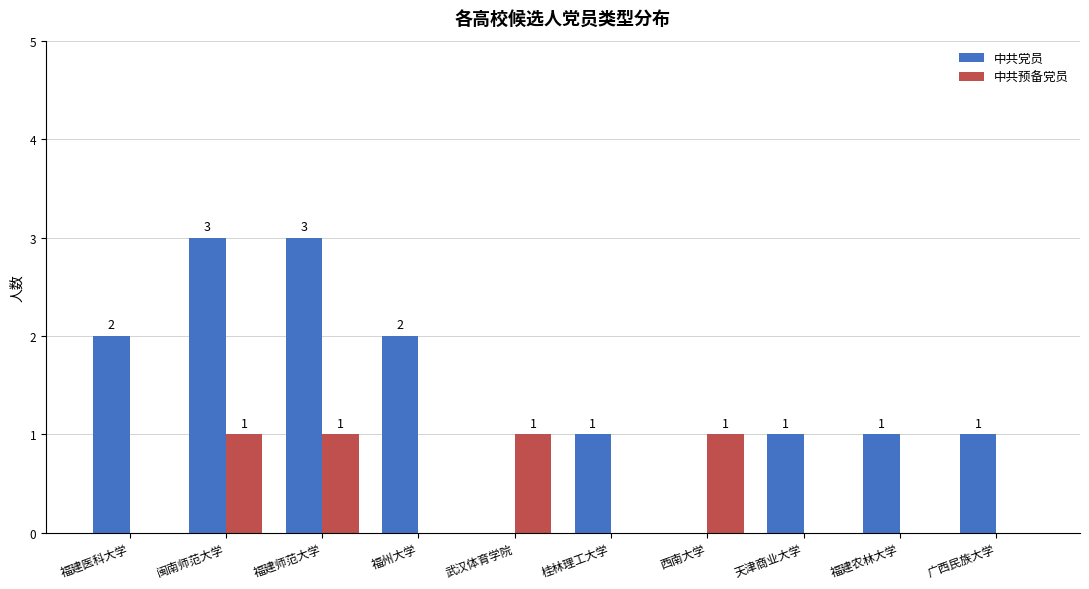

What is the maximum value shown in the chart?

3